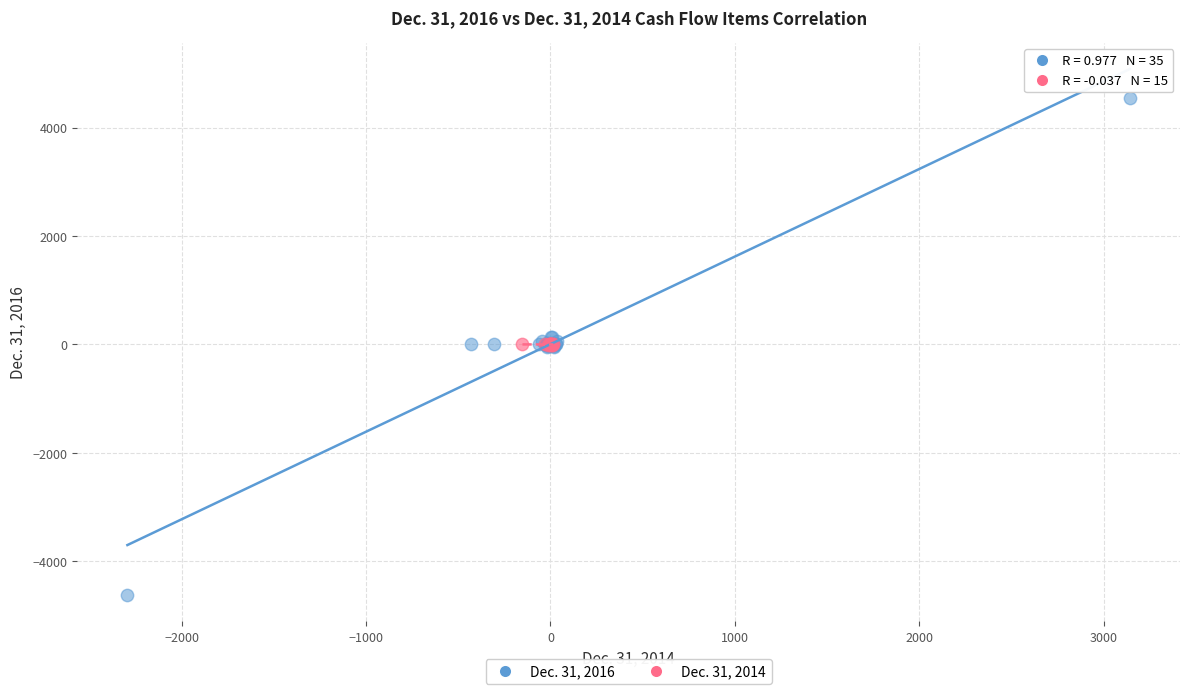

Which series has the largest Y range (max minus min)?

Dec. 31, 2016